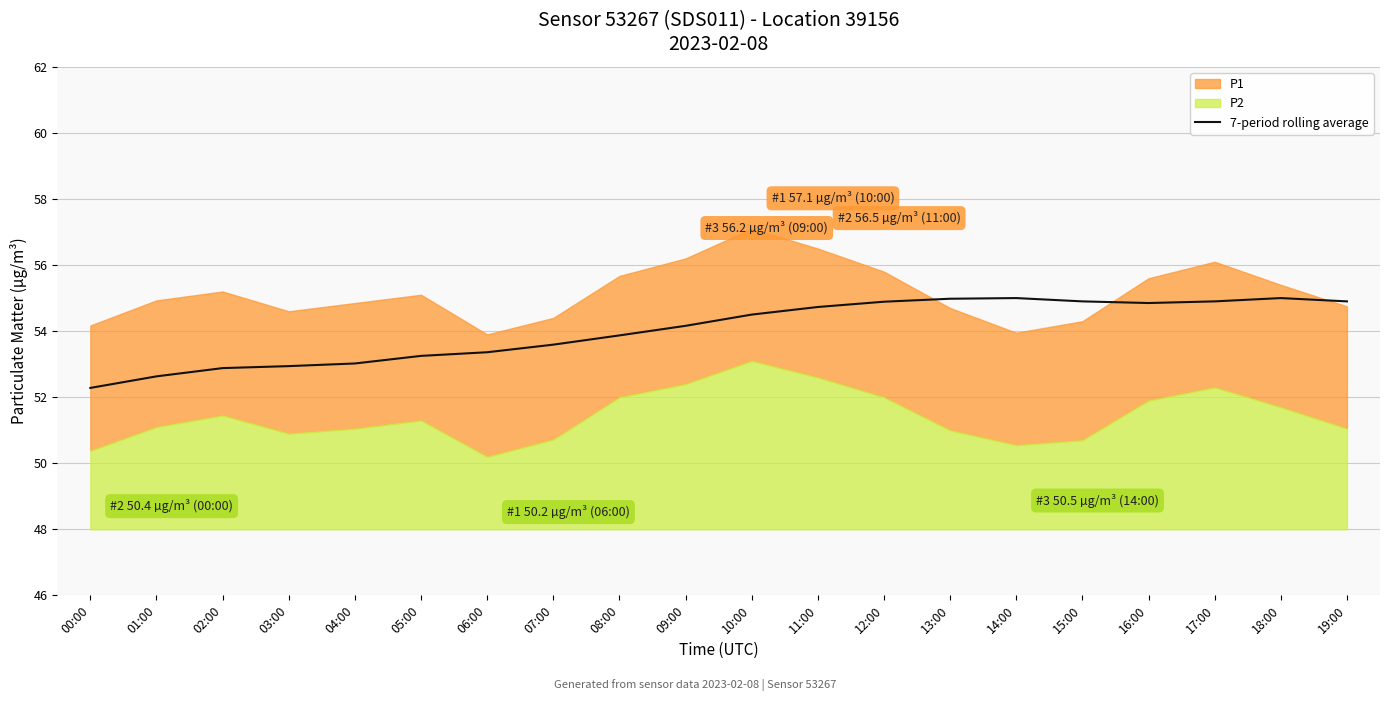

Approximately how many times larger is the value at 14:00 compared to 09:00?

1.0